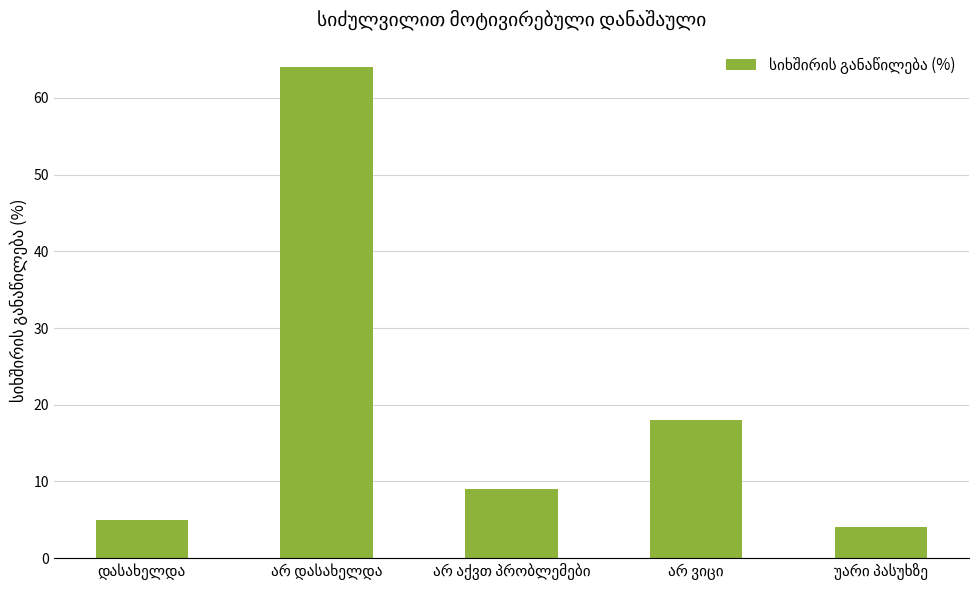

What is the greatest value displayed?

64